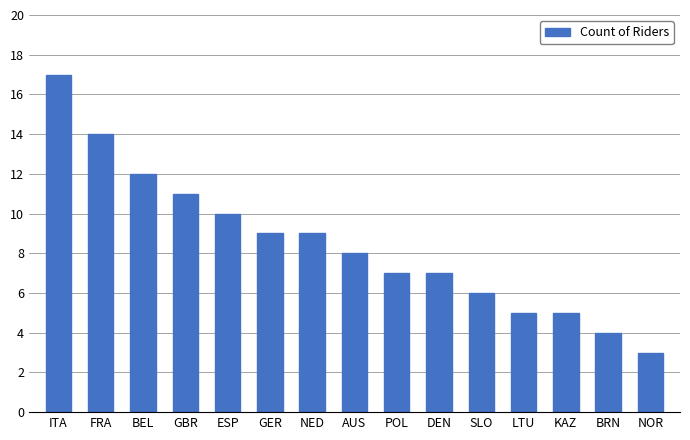

What is the change in value from BEL to GBR?

-1